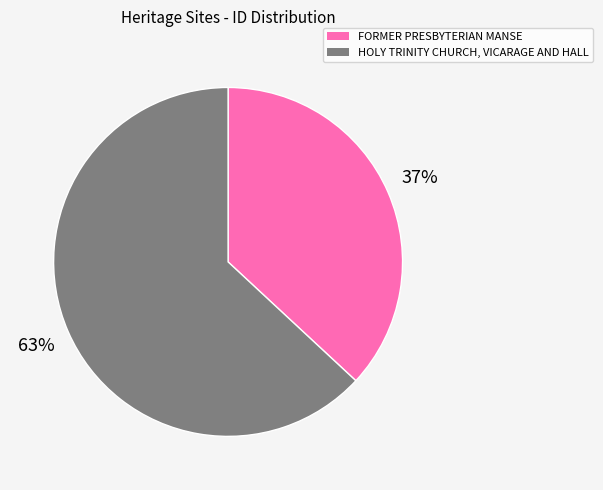

To the nearest percent, what portion does HOLY TRINITY CHURCH, VICARAGE AND HALL represent?

63%